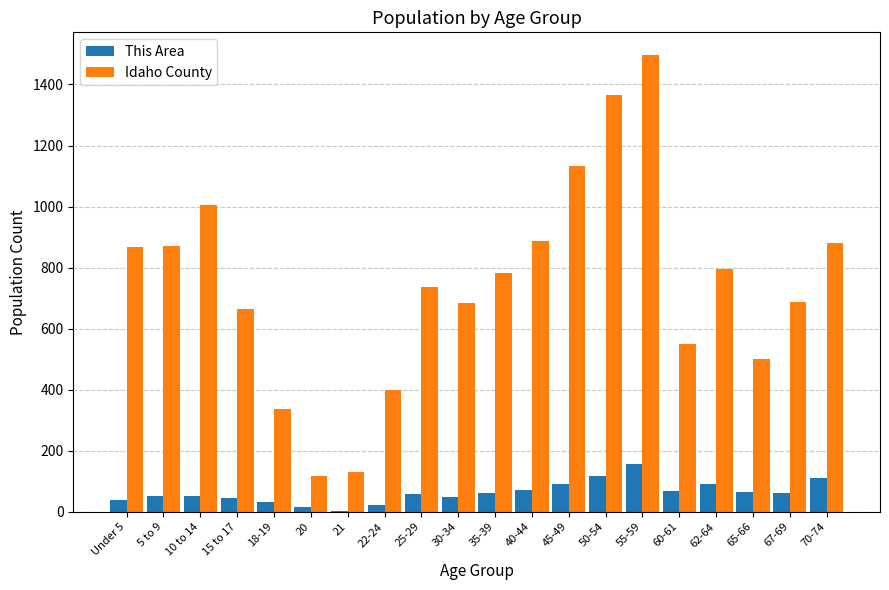

How many data points does each series have?

20